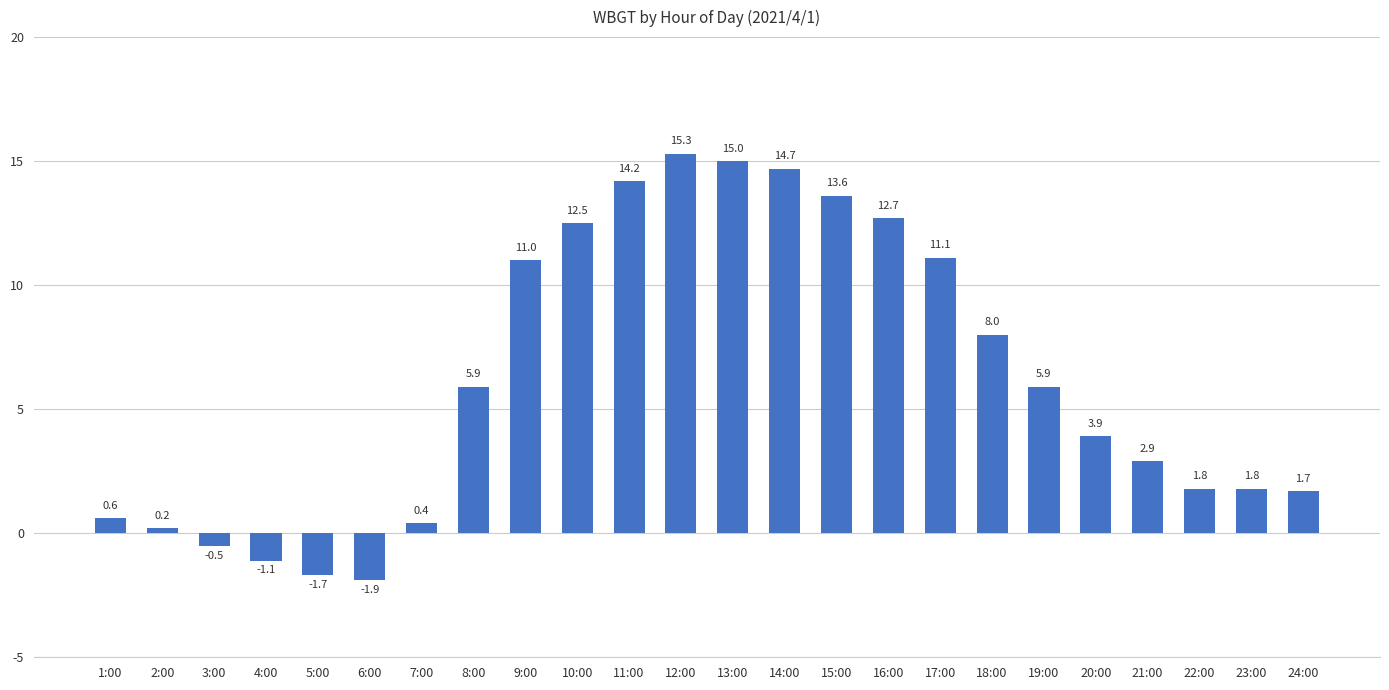

How many positive values are there?

20